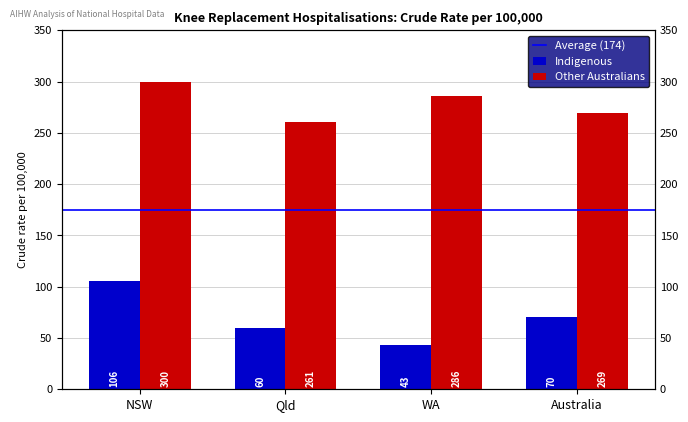

What are all the series names shown in the legend?

Indigenous, Other Australians